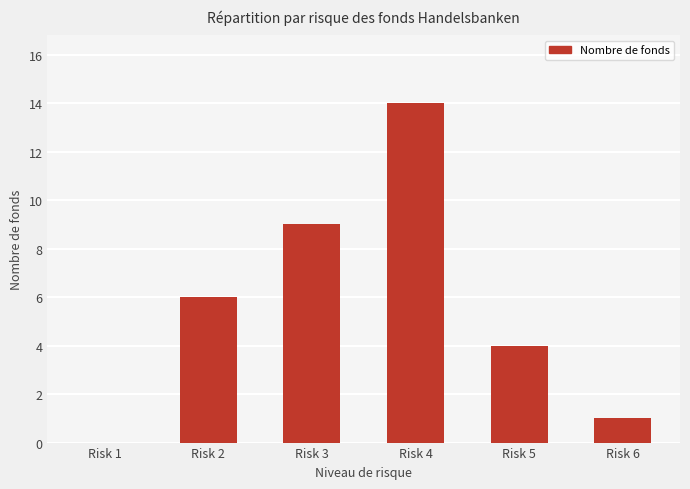

How many distinct data groups are displayed?

1